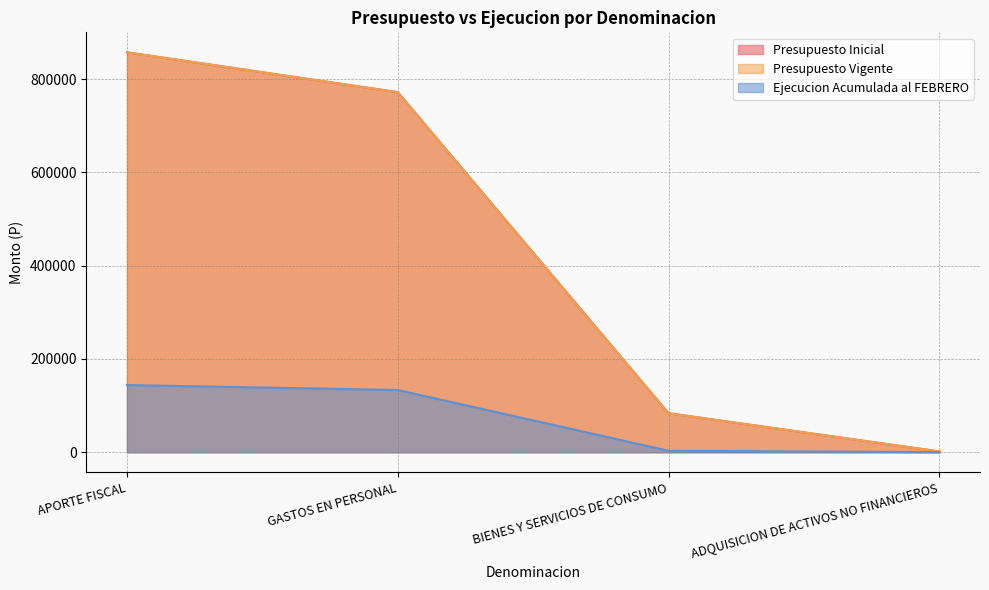

Which label corresponds to the smallest value in the chart?

ADQUISICION DE ACTIVOS NO FINANCIEROS